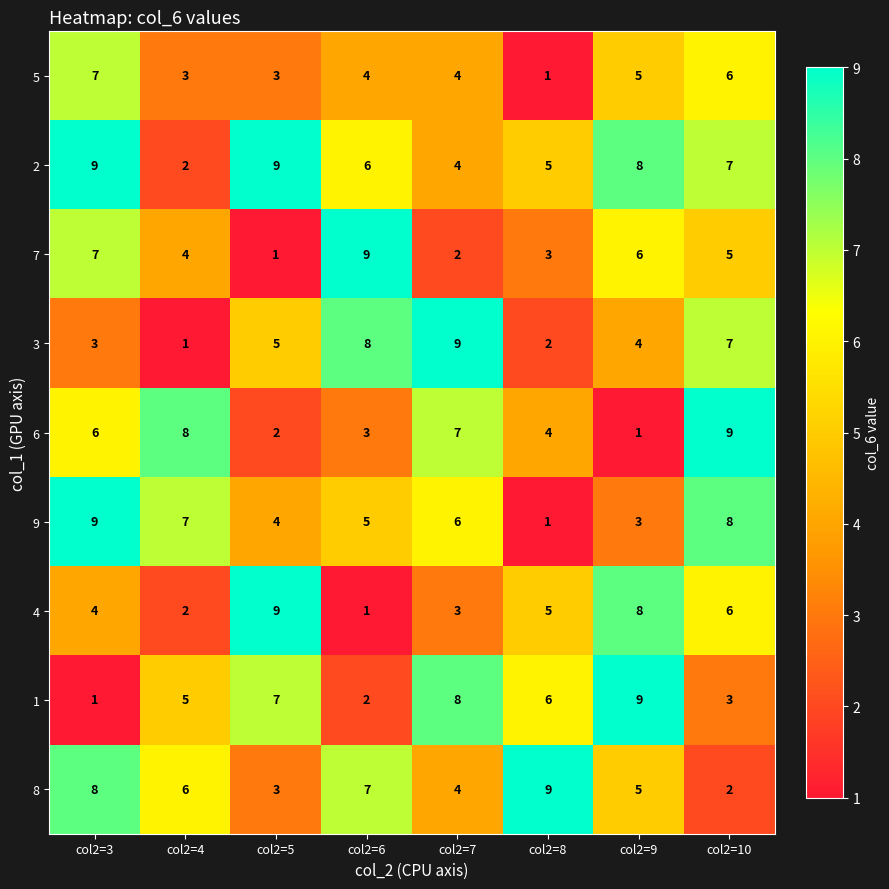

True or false: 8 has a value of 5 at col2=9.

True